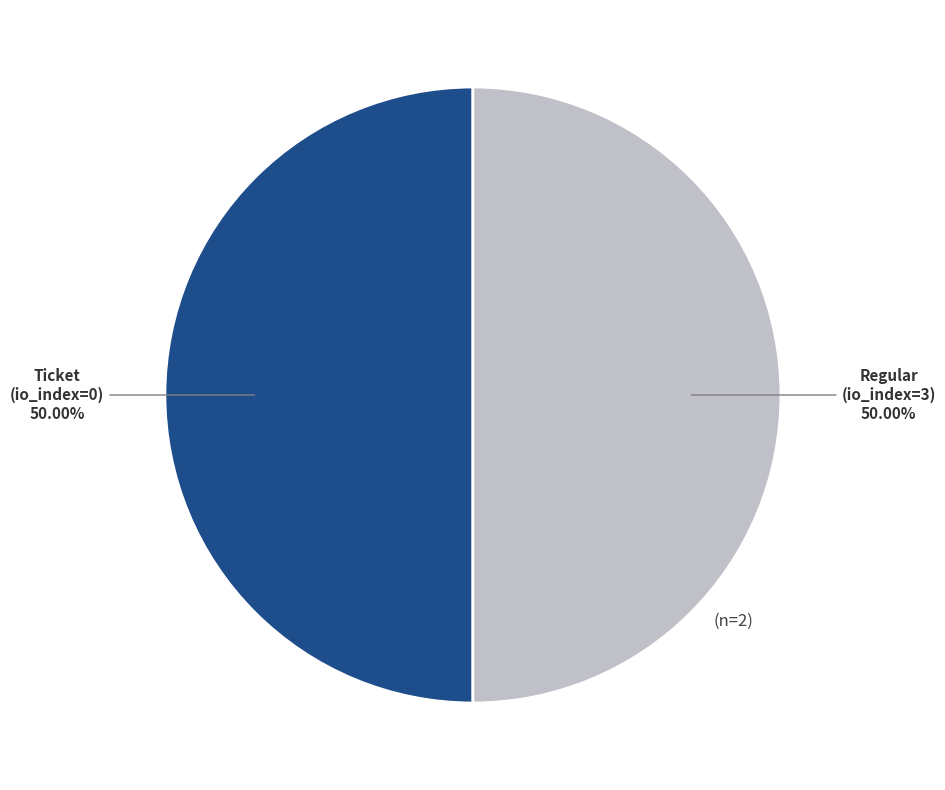

How many segments does this pie chart have?

2